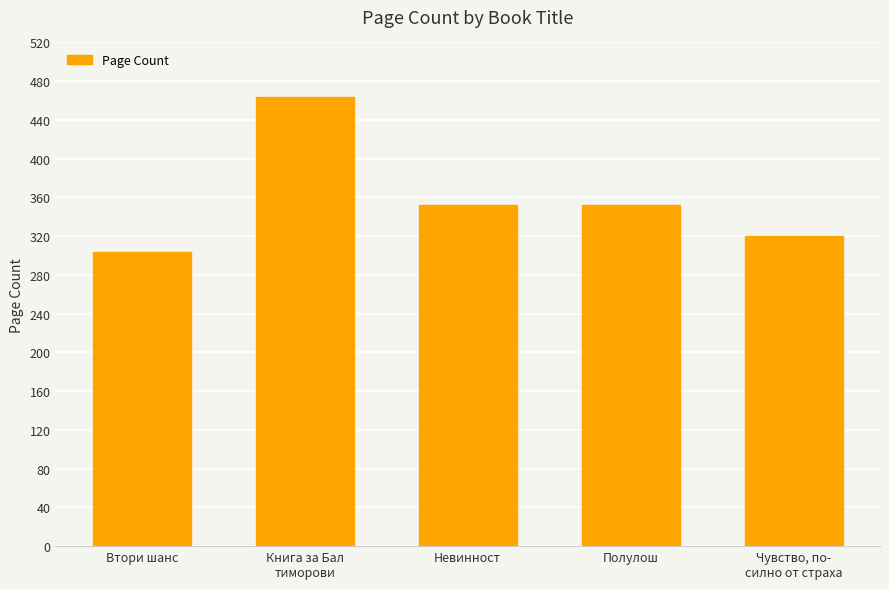

Approximately how many times larger is the value at Полулош compared to Чувство, по-
силно от страха?

1.1